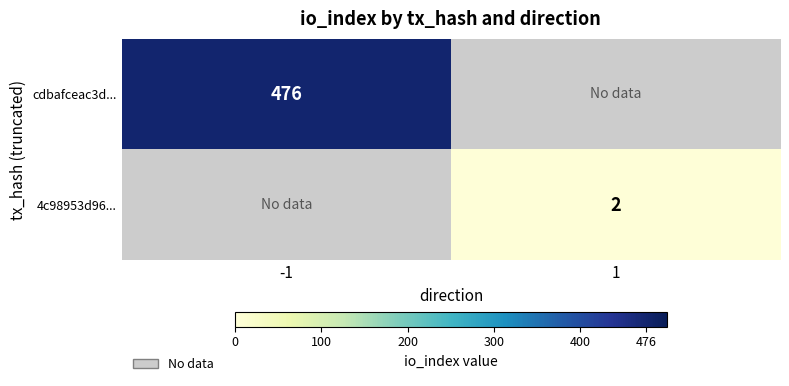

How many categories are shown in the chart?

2